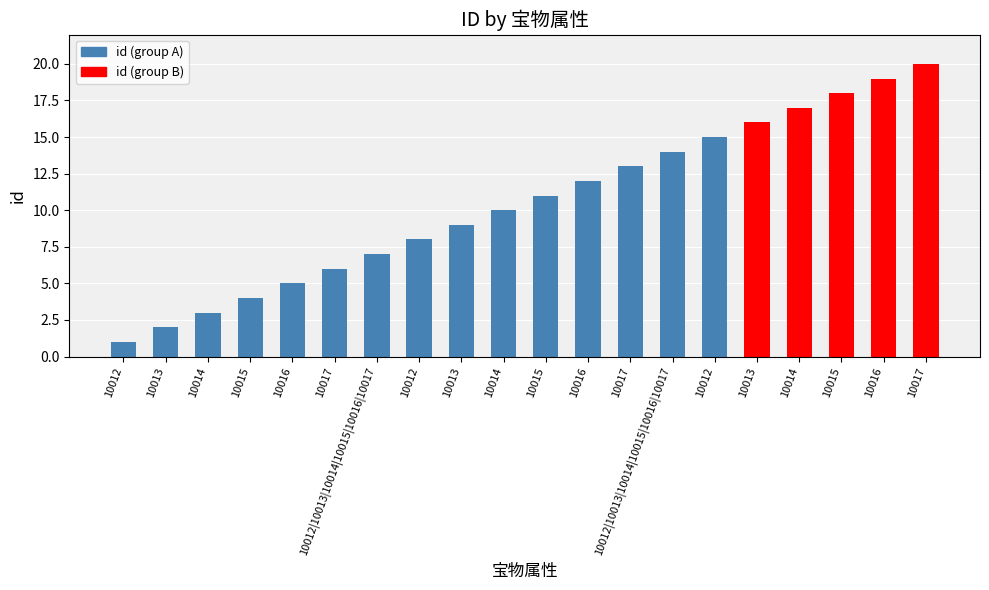

True or false: the data shows 20 at 10017.

True